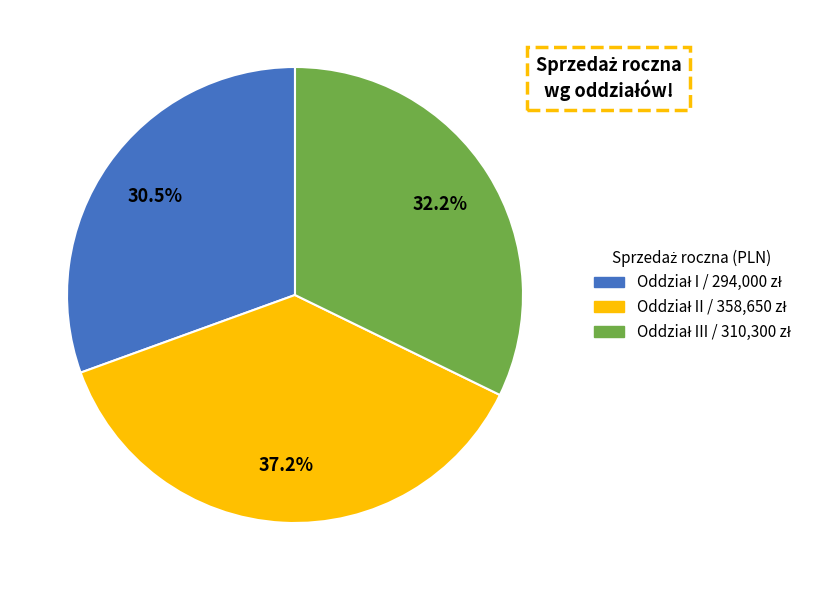

Does any single category account for the majority?

No